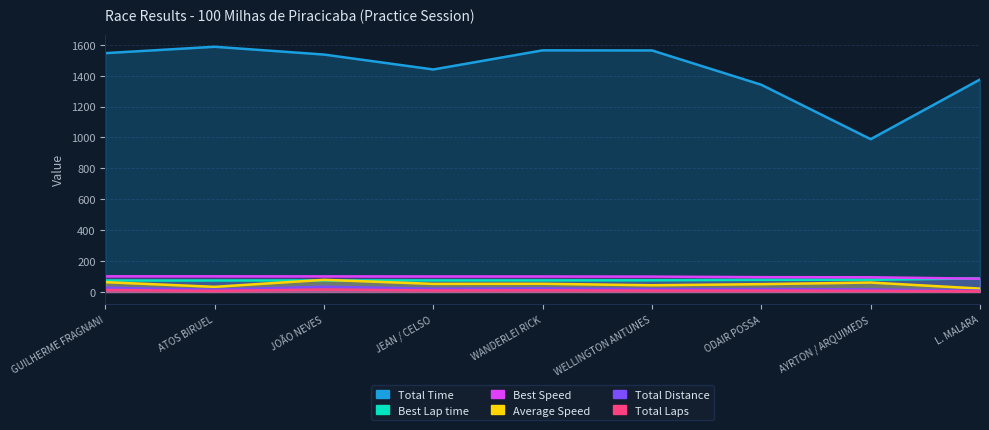

Between ATOS BIRUEL and WANDERLEI RICK, which series saw the biggest shift?

Total Time